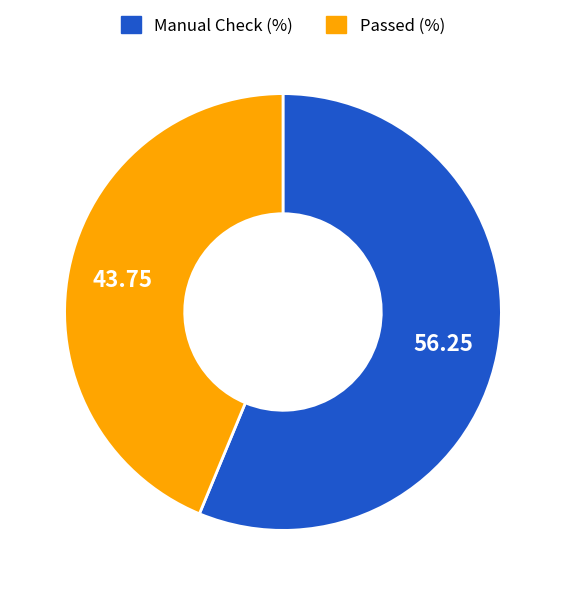

Is there any slice that represents more than half of the pie?

Yes